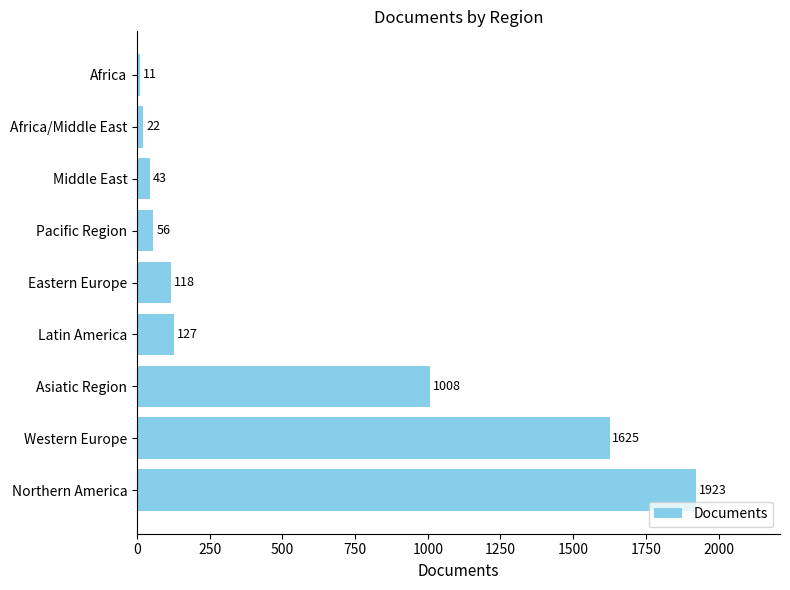

Does the chart contain stacked bars?

No